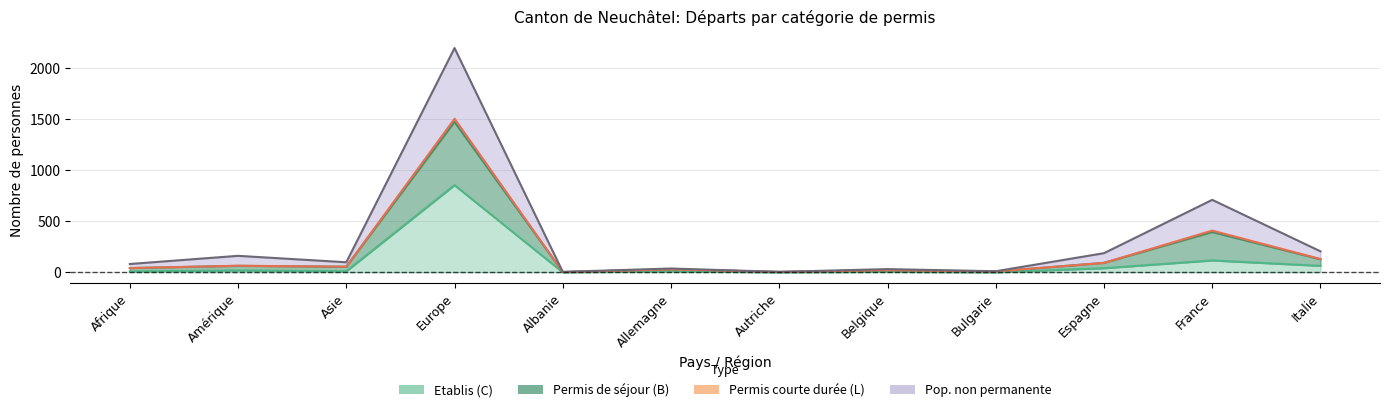

What is the total value across all series at Europe?

6023